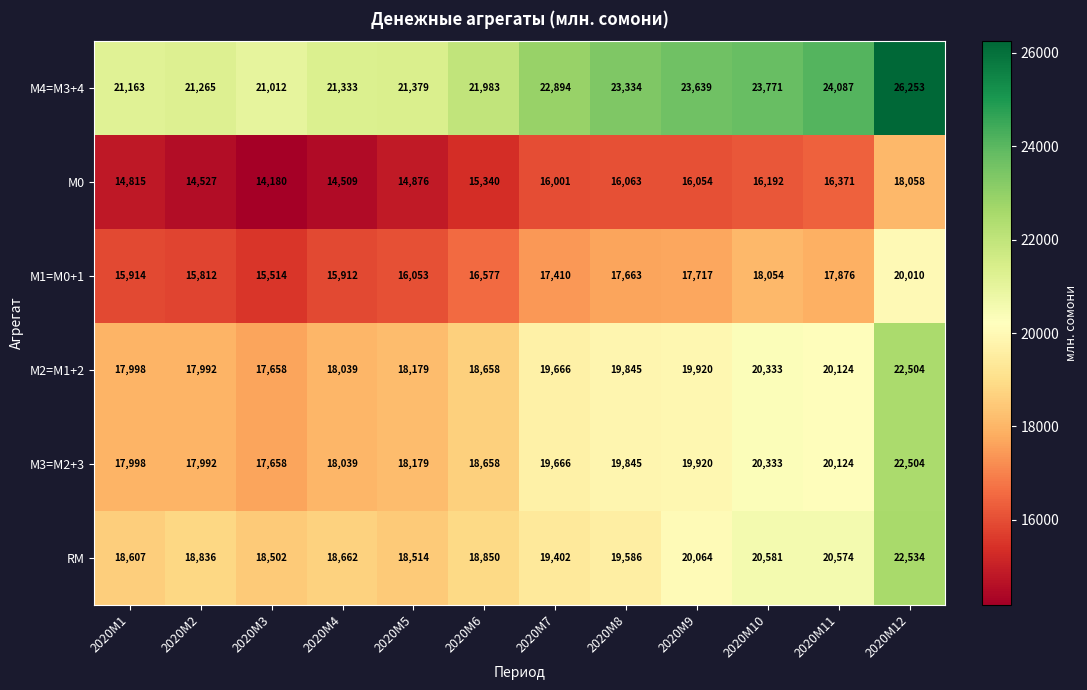

What is the highest value of the М2=M1+2 series?

22504